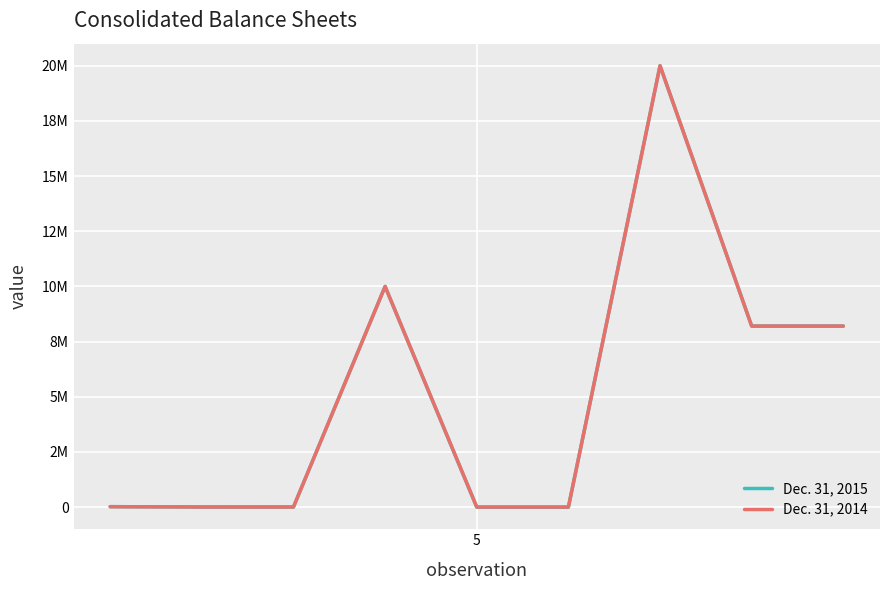

True or false: Dec. 31, 2014 and Dec. 31, 2015 cross at least once.

True